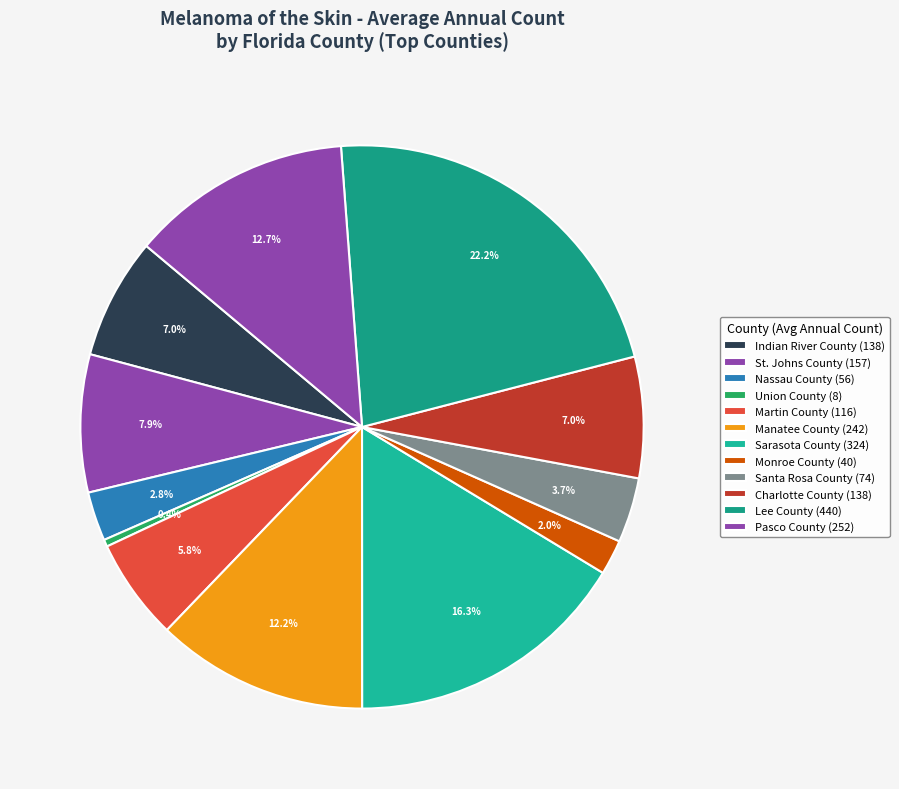

How many slices are in this pie chart?

12